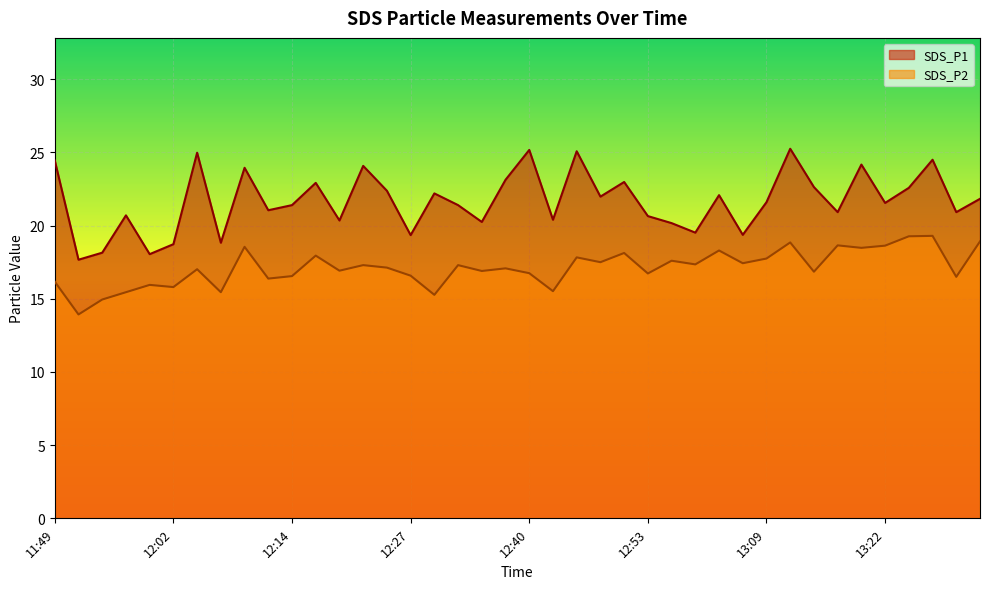

At how many categories does at least one series exceed 19?

35